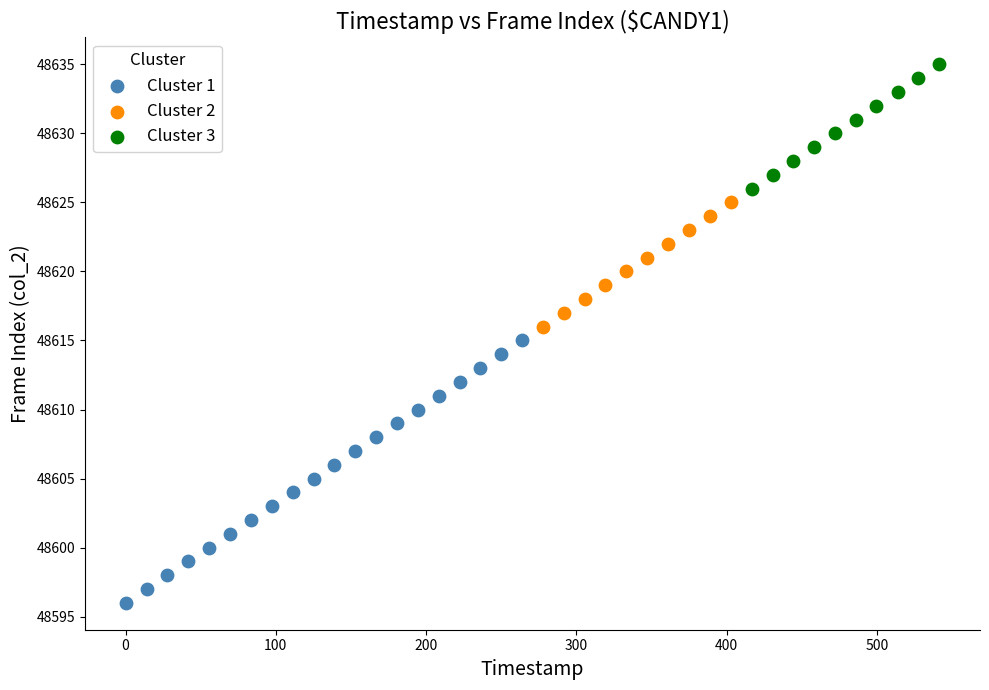

Which series contains the highest Y value?

Cluster 3